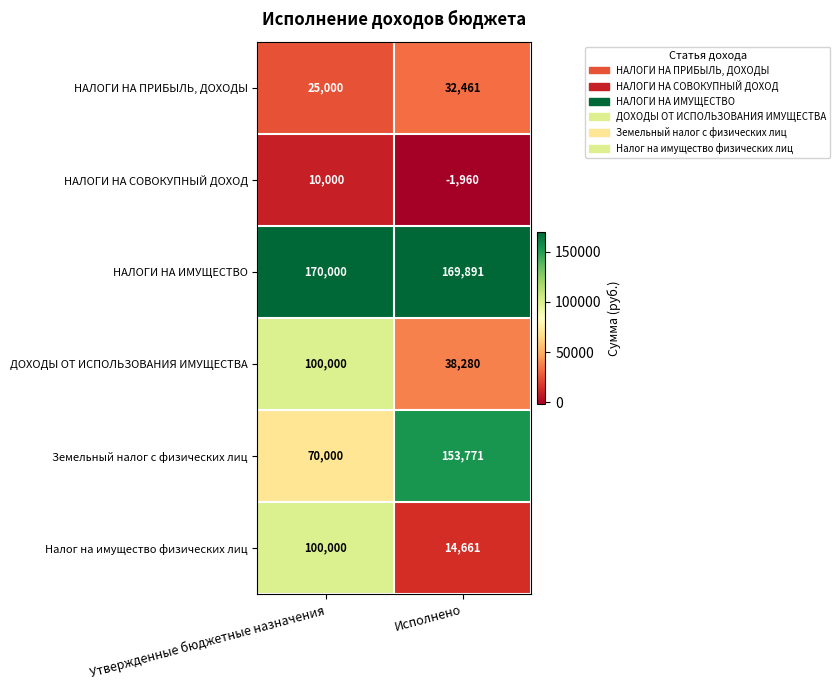

Which category has the highest value across all series?

Утвержденные бюджетные назначения